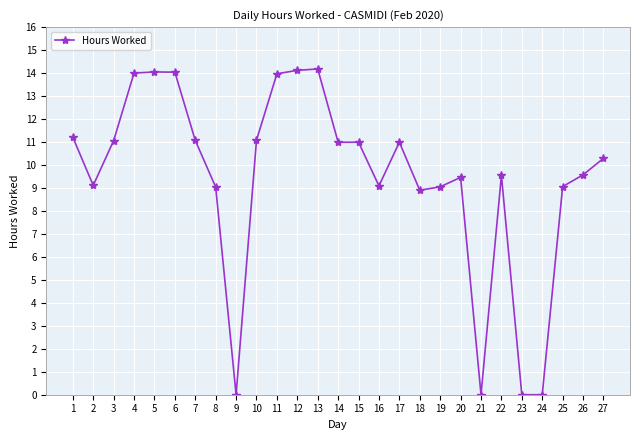

At which label does the data first exceed 10?

1